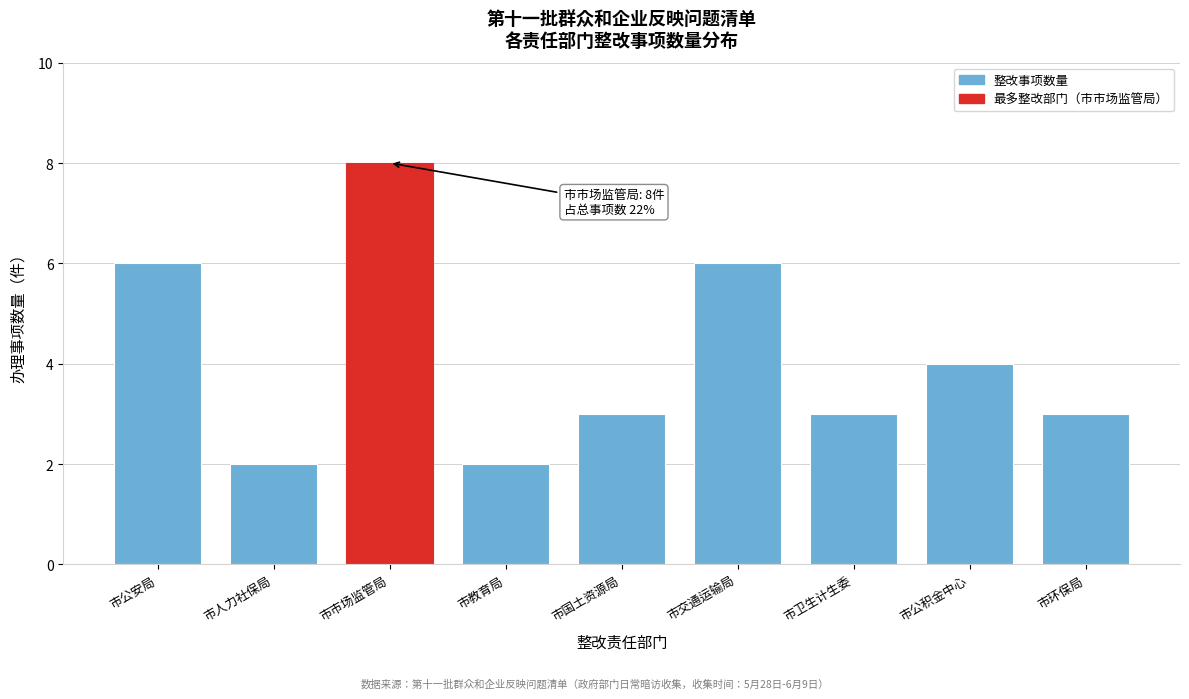

Reading left to right, list all the values displayed in this chart.

市公安局=6	市人力社保局=2	市市场监管局=8	市教育局=2	市国土资源局=3	市交通运输局=6	市卫生计生委=3	市公积金中心=4	市环保局=3